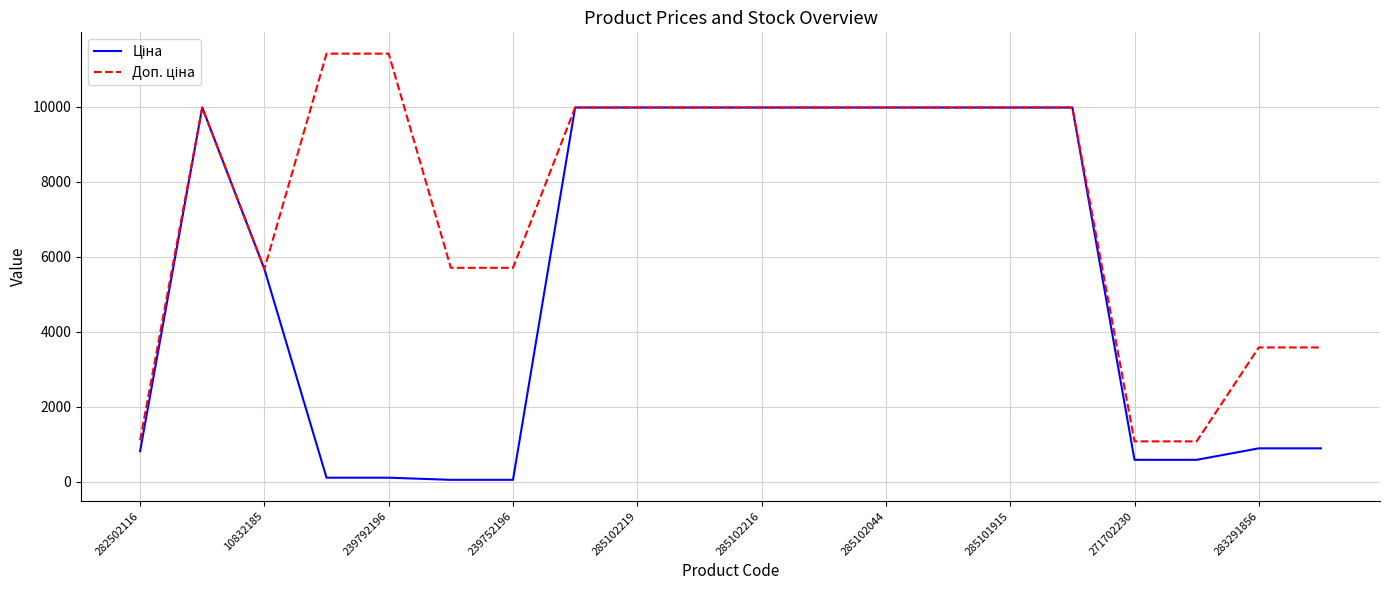

What is the greatest value displayed?

11410.0